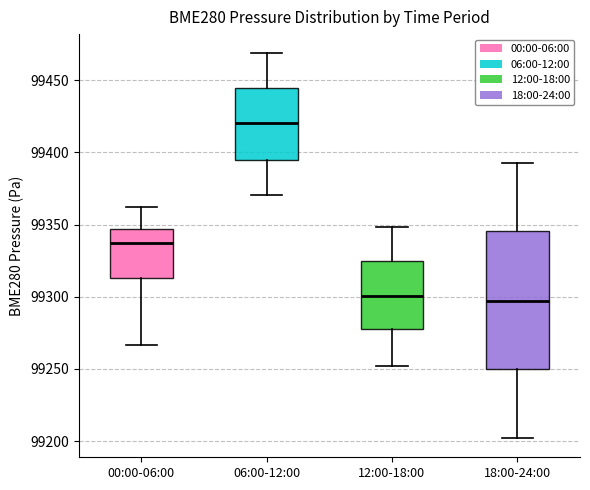

Where is the lower edge of the box for 12:00-18:00 on the y-axis? The values are not printed on the chart, so give them approximately, as read against the axis.

99275